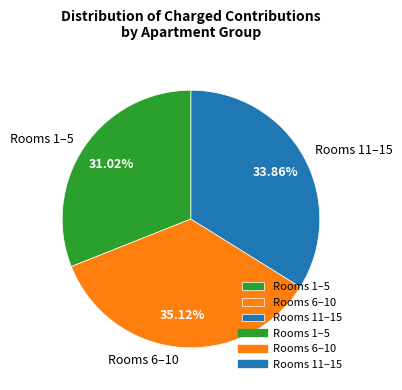

Approximately how many times larger is the value at Rooms 1–5 compared to Rooms 6–10?

0.9